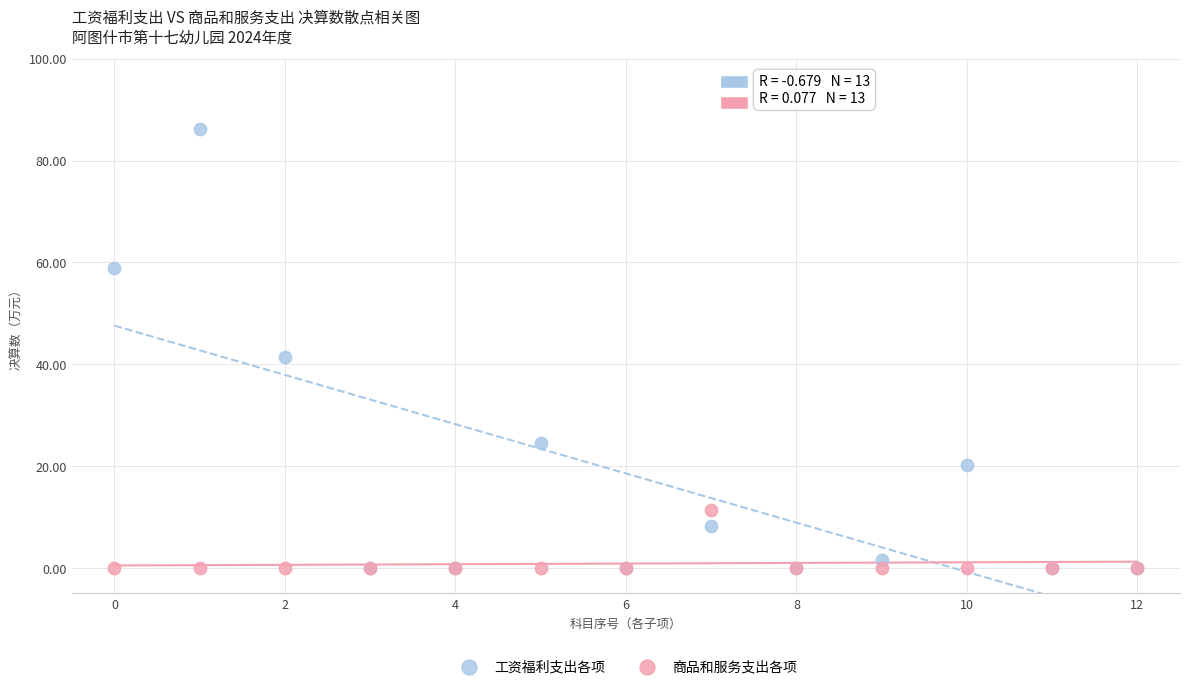

In the 工资福利支出各项 series, what Y value is closest to 43?

41.4